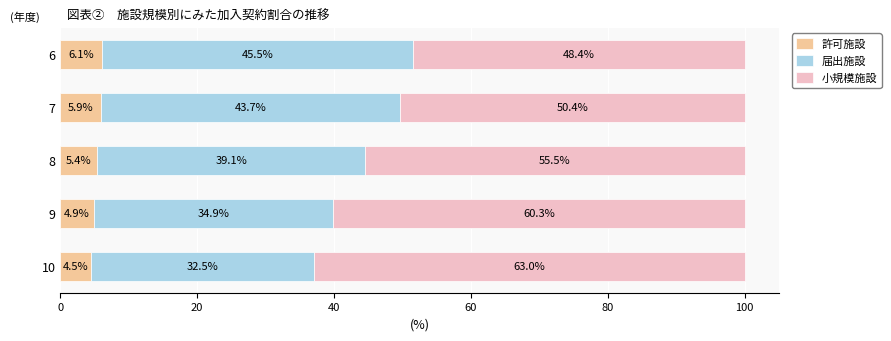

List the labels in order of 許可施設 value, smallest first.

10, 9, 8, 7, 6